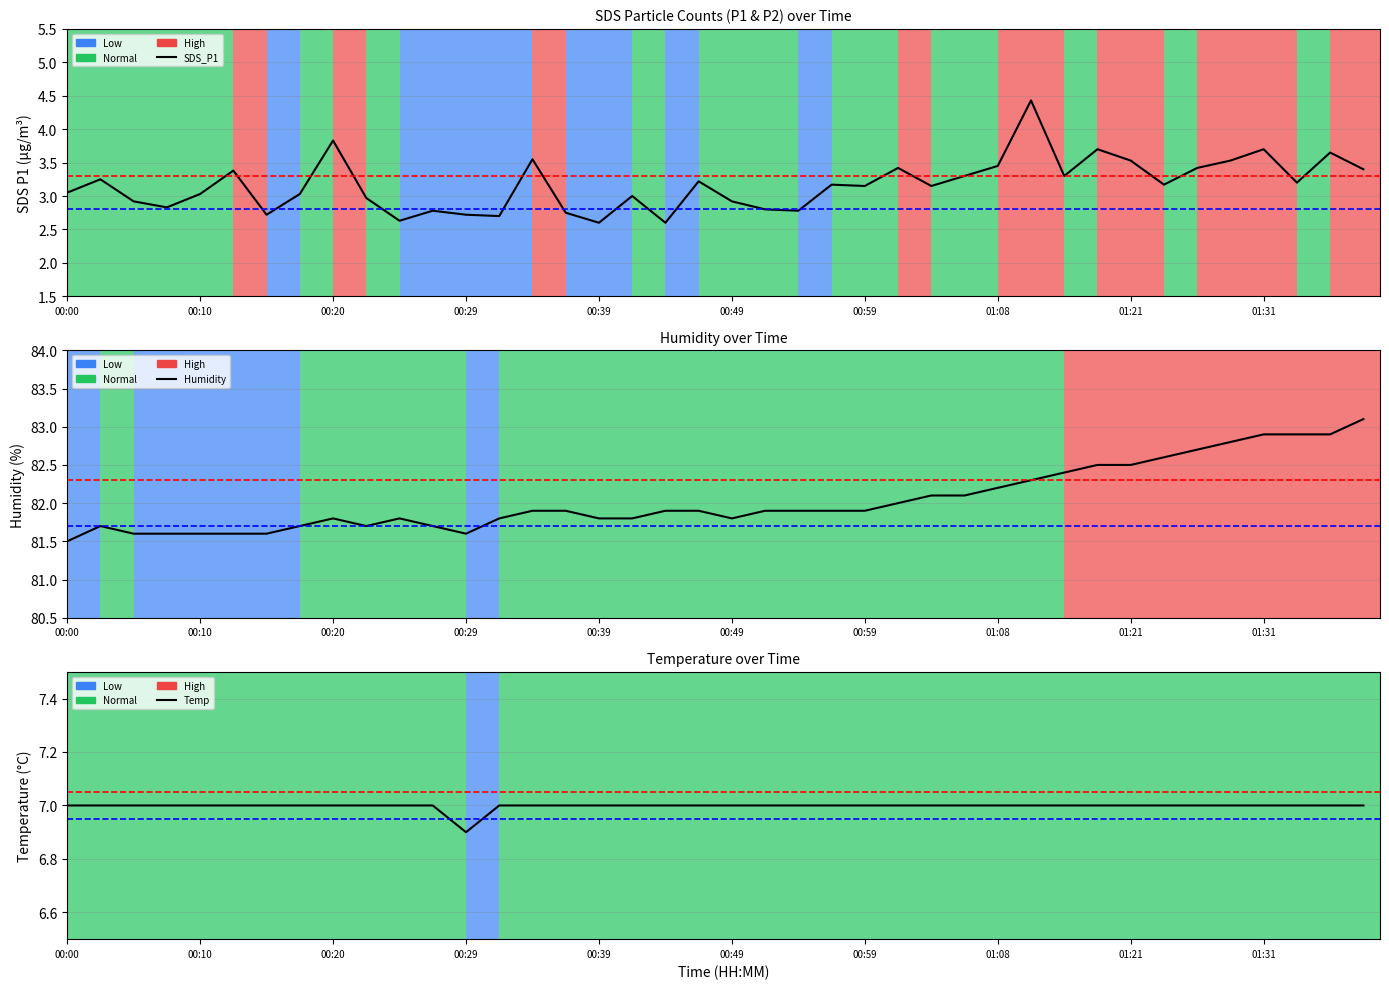

What is the minimum value shown in the chart?

2.6